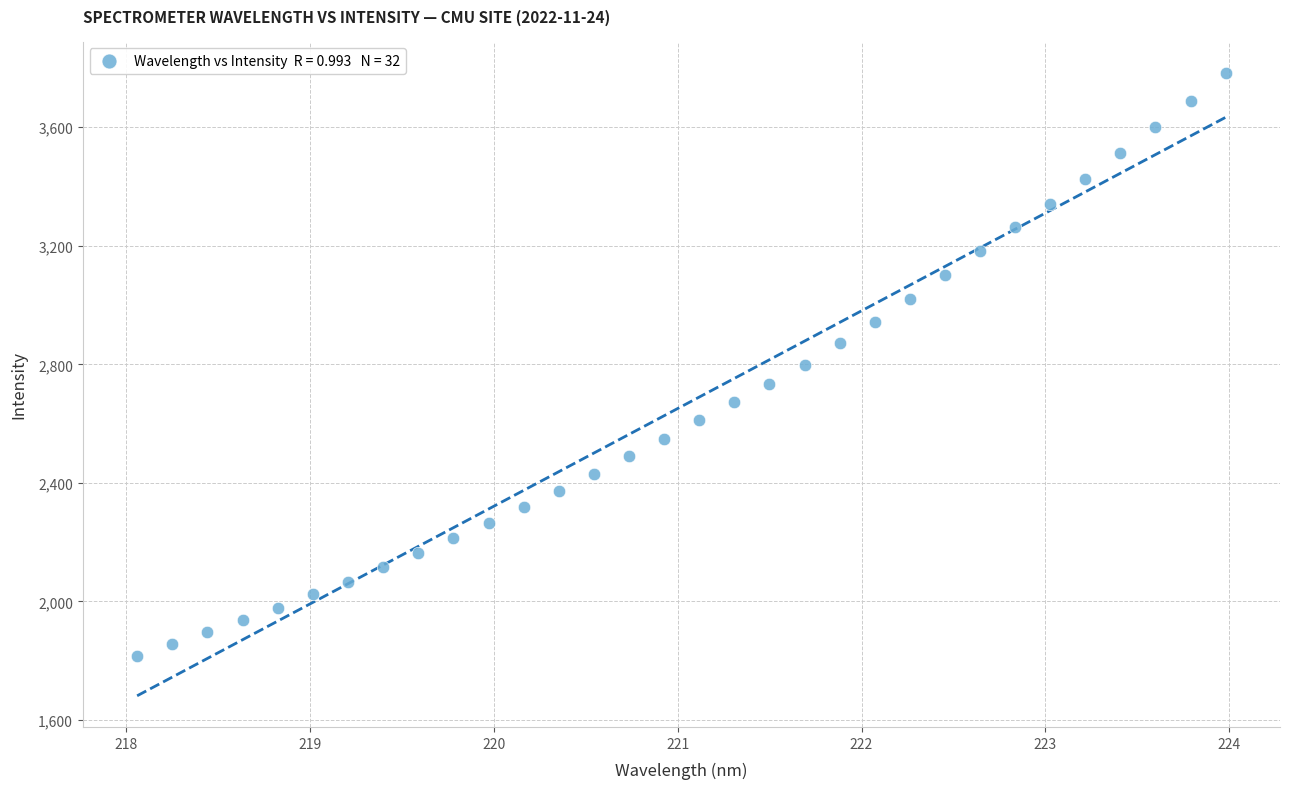

What is the range of X values (max minus min)?

5.9